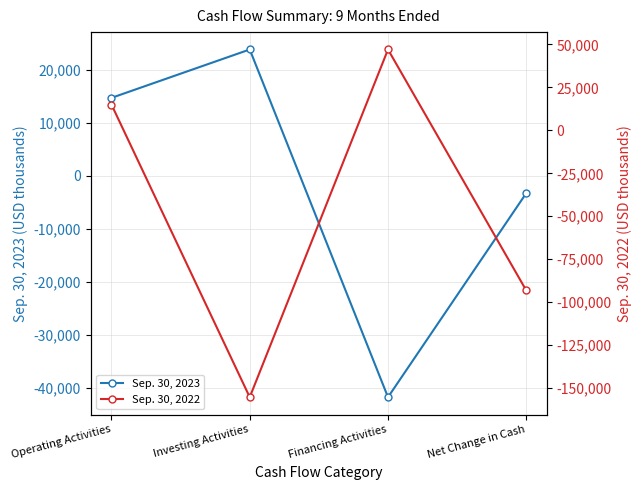

What value does the Sep. 30, 2023 series have at Net Change in Cash, to the nearest 50?

-3300